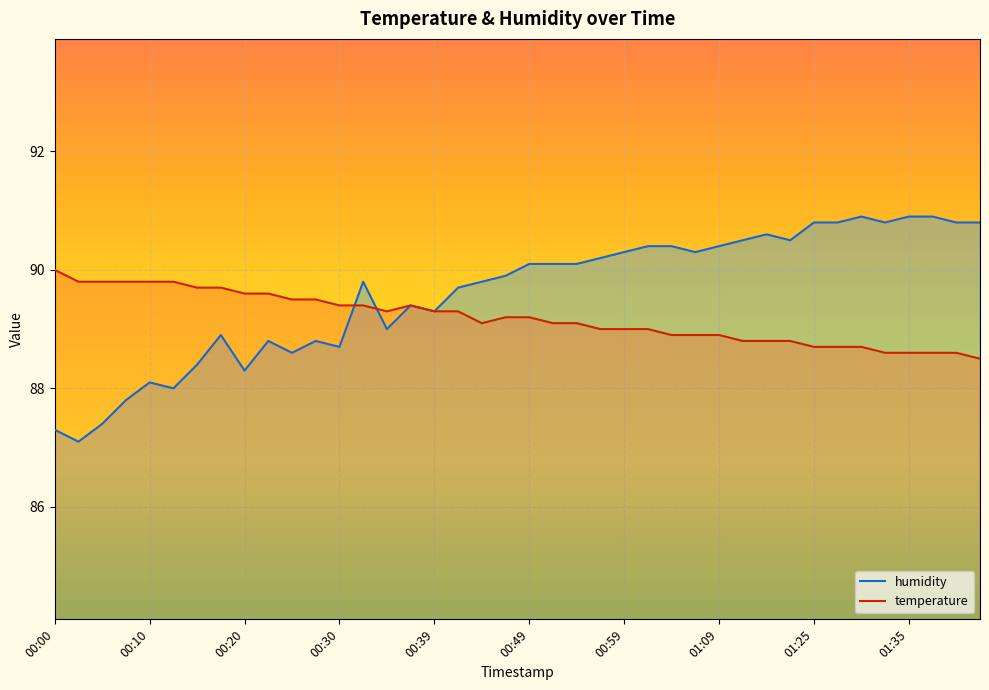

How many categories are shown in the chart?

40